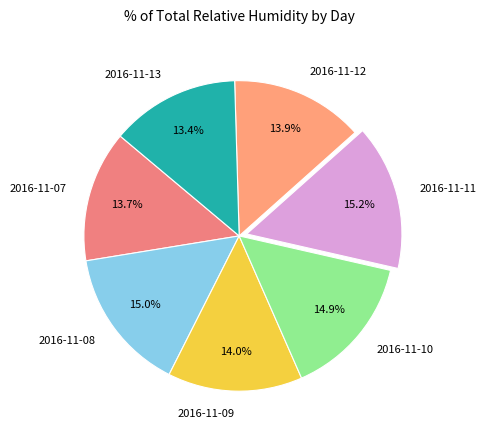

Which has a higher value, 2016-11-10 or 2016-11-09?

2016-11-10